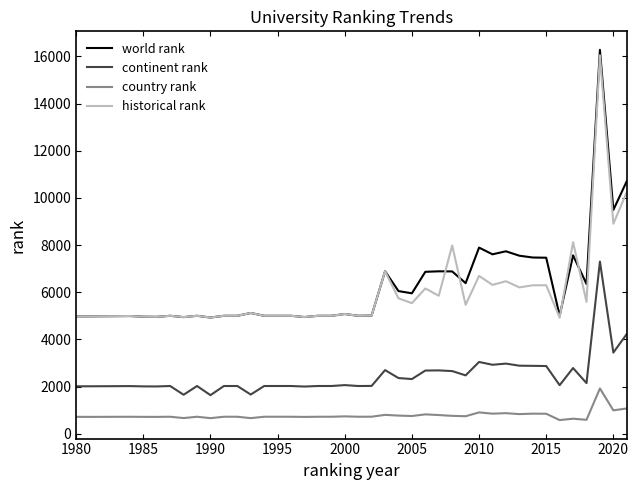

What is the maximum value for continent rank?

7301